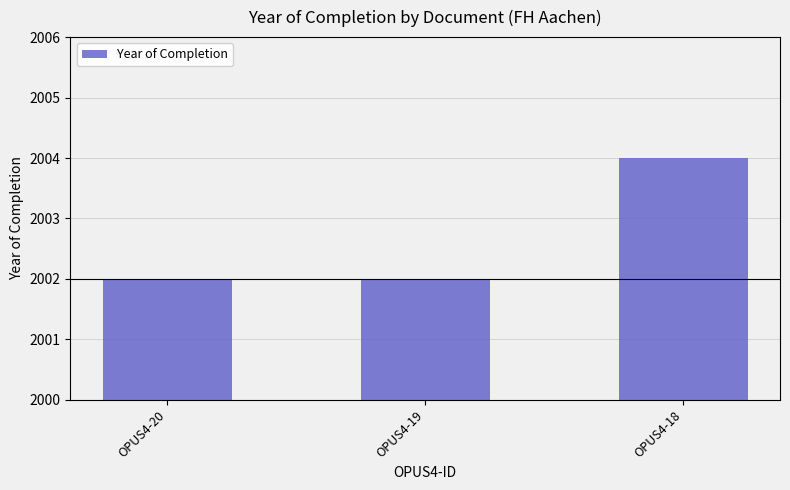

Reading left to right, what are all the values shown in this chart?

OPUS4-20=2002	OPUS4-19=2002	OPUS4-18=2004